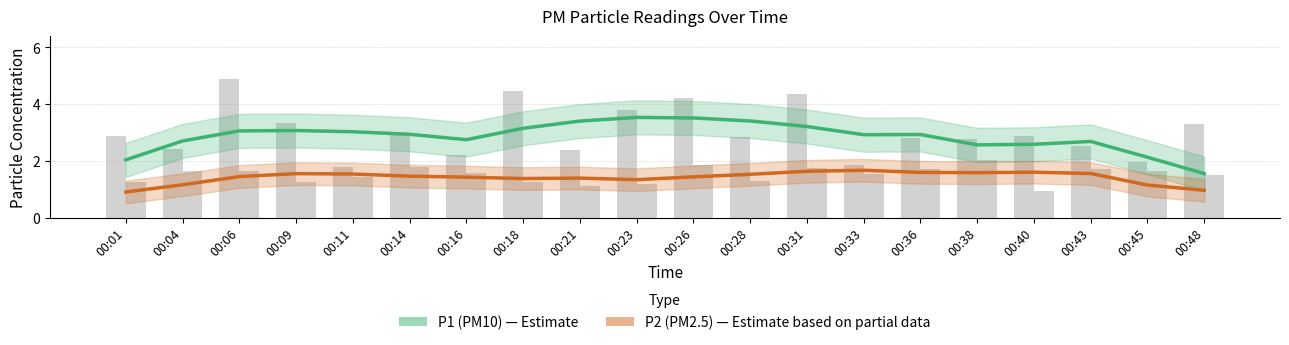

List the series in order of their overall mean, highest first.

P1, P2